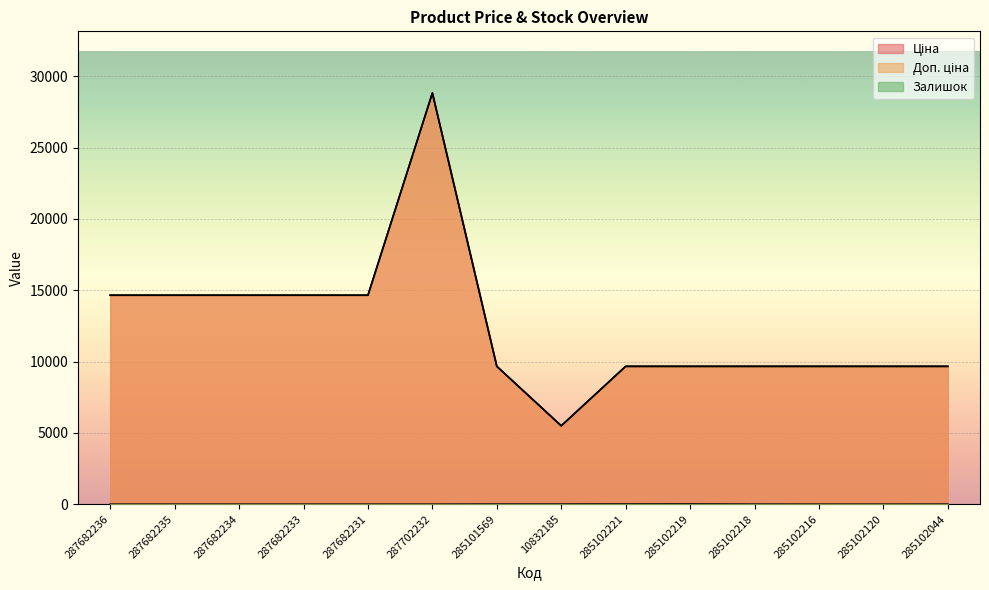

True or false: Доп. ціна has a value of 9664.7 at 285102218.

True